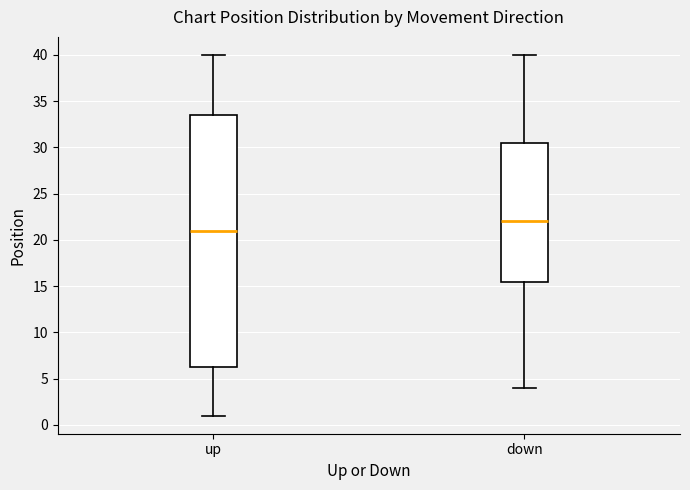

Reading left to right, read every box against the y-axis: the position of its median line, the range the box covers, and the ends of its whiskers. The values are not printed on the chart, so give them approximately, as read against the axis.

up: median 21.0, box 6.5 to 33.5, whiskers 1.0 to 40.0
down: median 22.0, box 15.5 to 30.5, whiskers 4.0 to 40.0